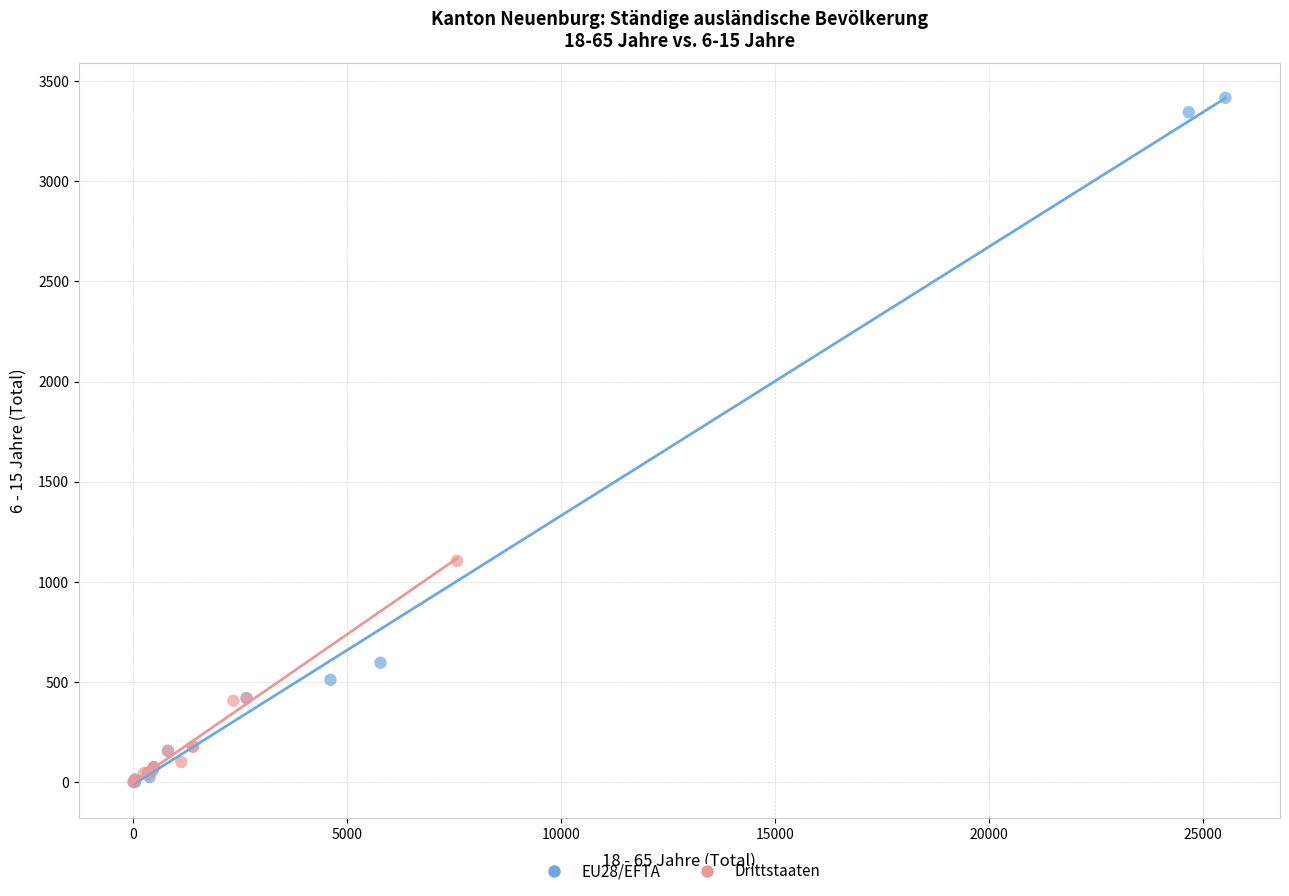

Which series has the largest Y range (max minus min)?

EU28/EFTA